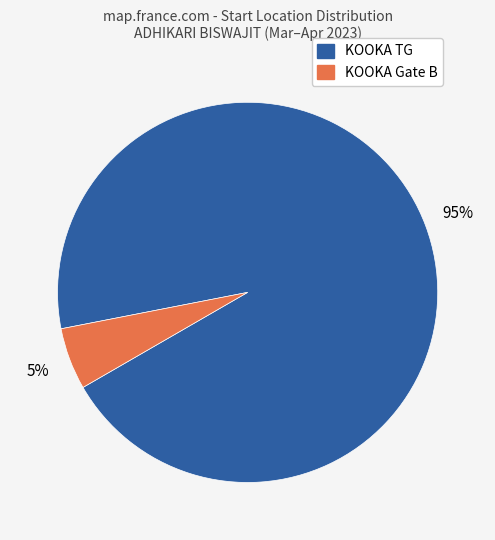

To the nearest percent, what percentage of the pie is KOOKA TG?

95%